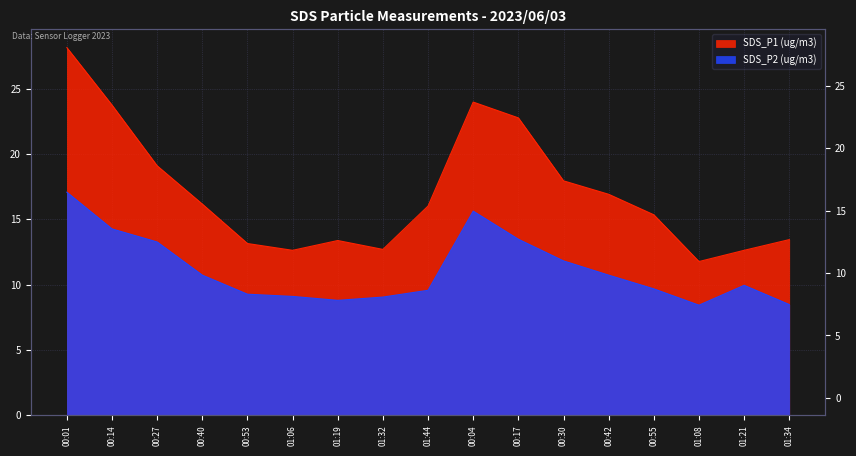

Between 00:04 and 00:30, which series saw the biggest shift?

SDS_P1